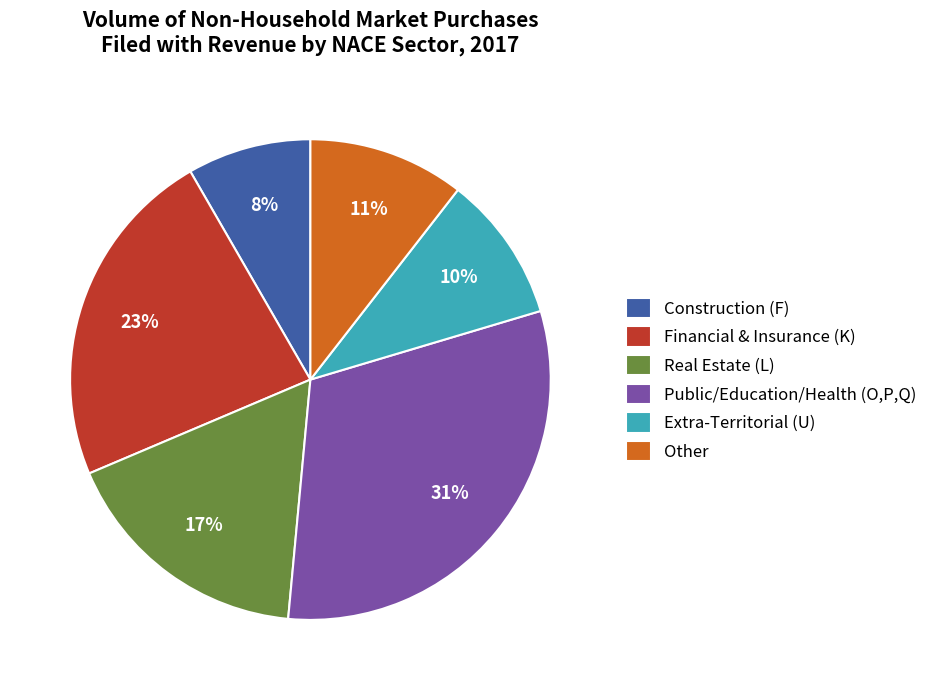

How many segments does this pie chart have?

6